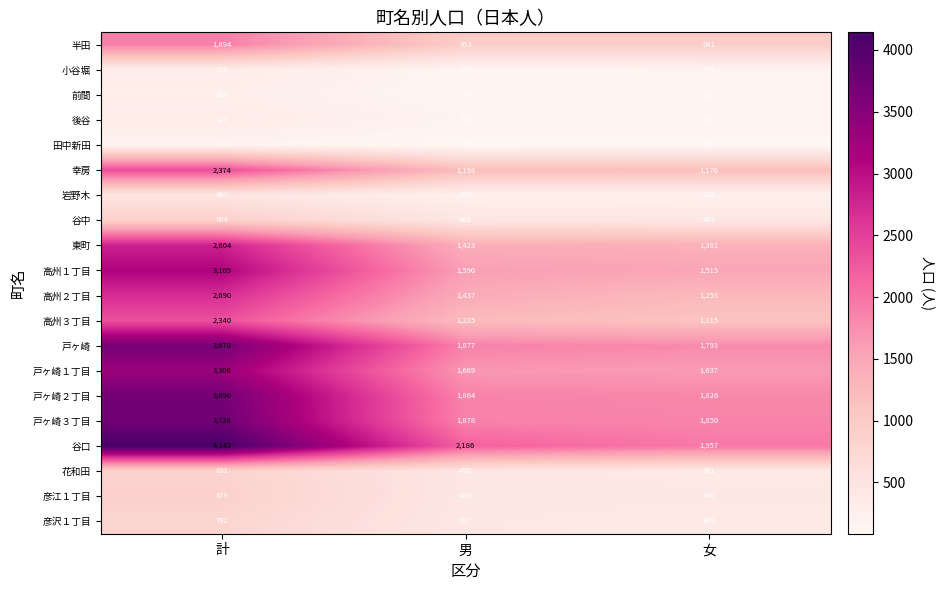

Between 男 and 女, which series saw the biggest shift?

谷口